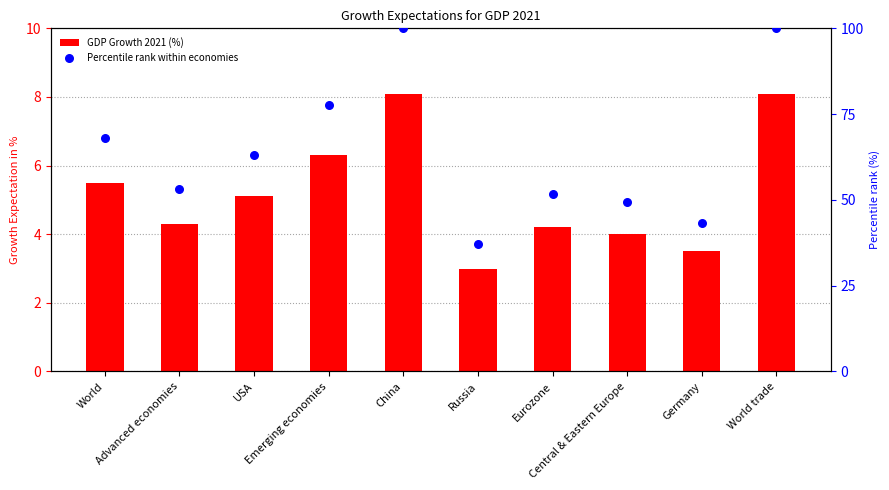

Which series has the widest spread of Y values?

Percentile rank within economies